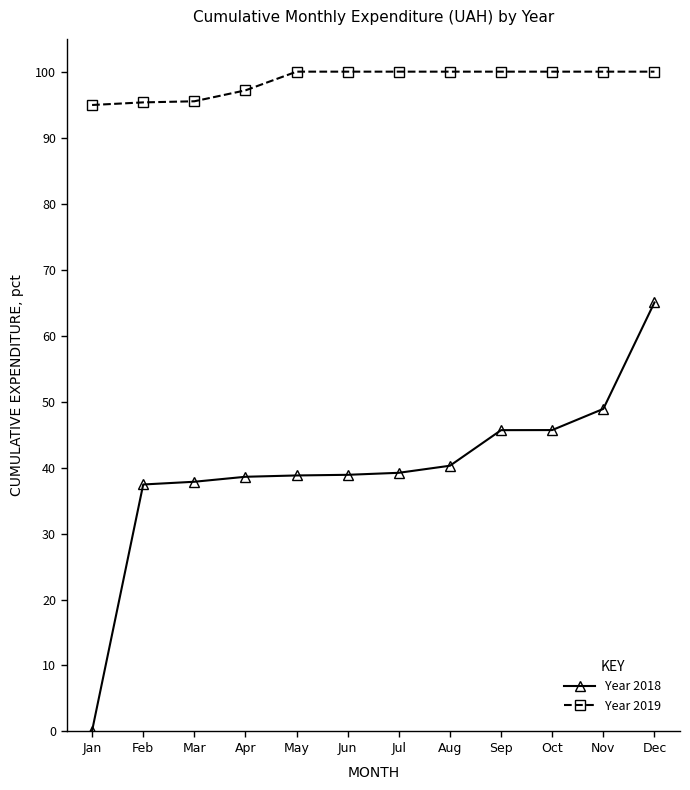

What is the sum of the Year 2019 values at Jan and Jul?

194.9